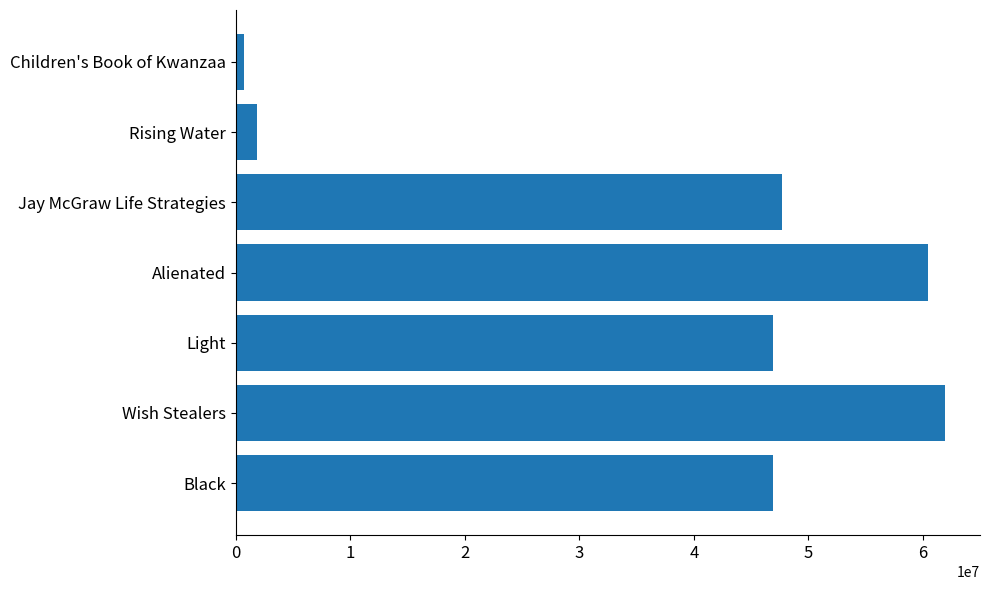

What is the change in value from Light to Rising Water?

-45049842